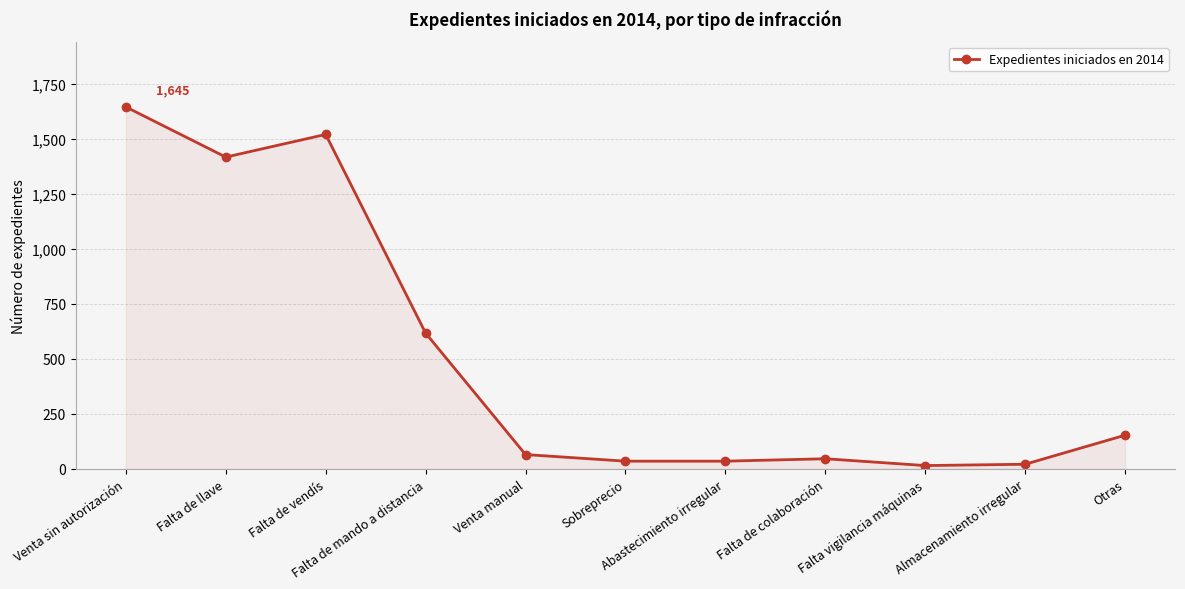

What is the maximum value shown in the chart?

1645